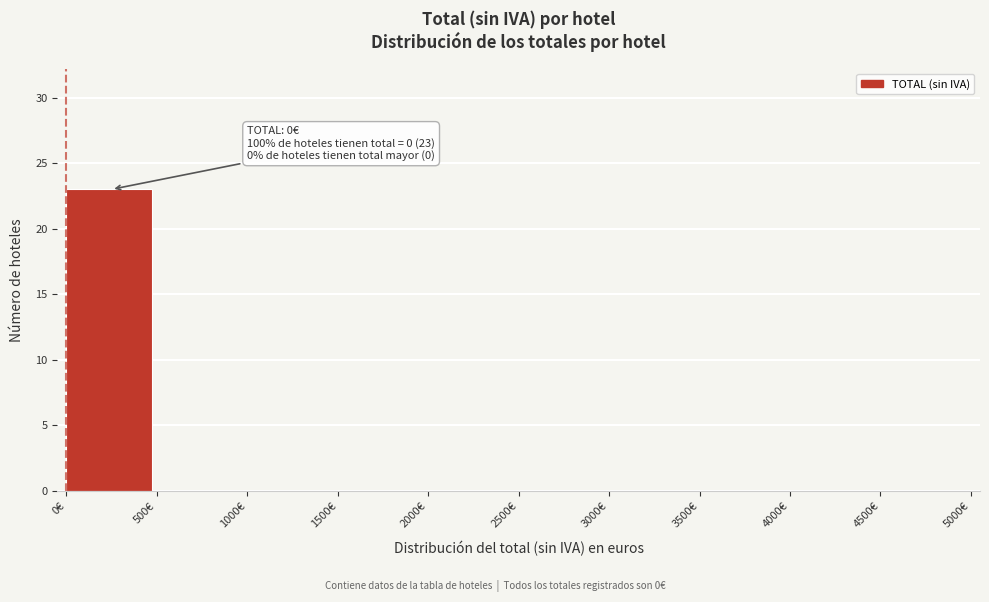

Which range on the x-axis has the tallest bar?

0 to 500